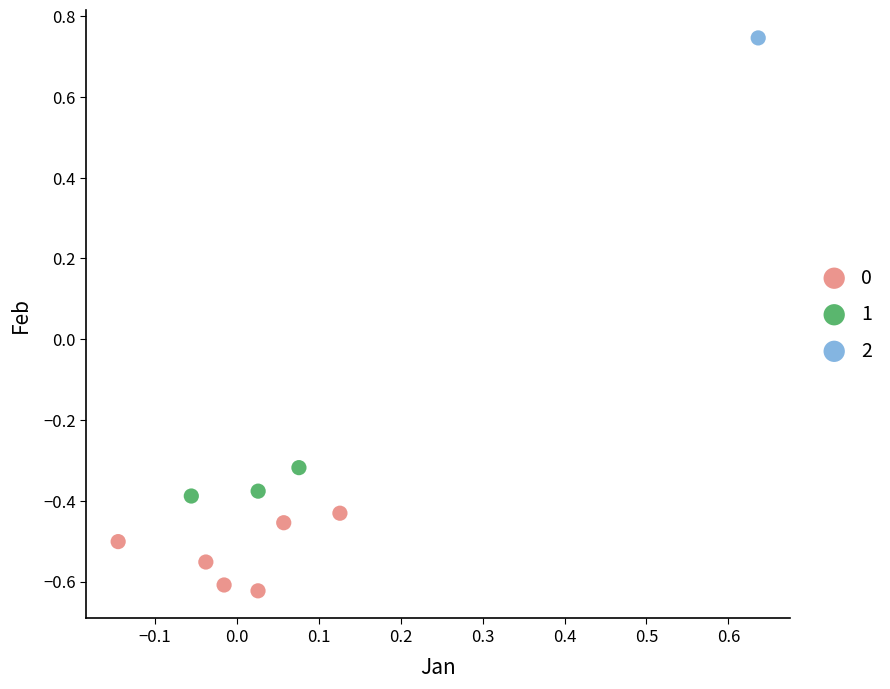

Which series contains the highest Y value?

2